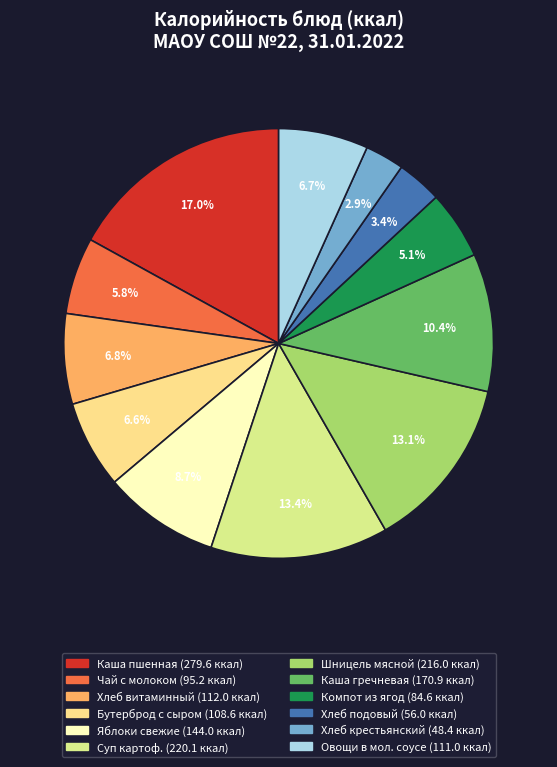

How many segments does this pie chart have?

12